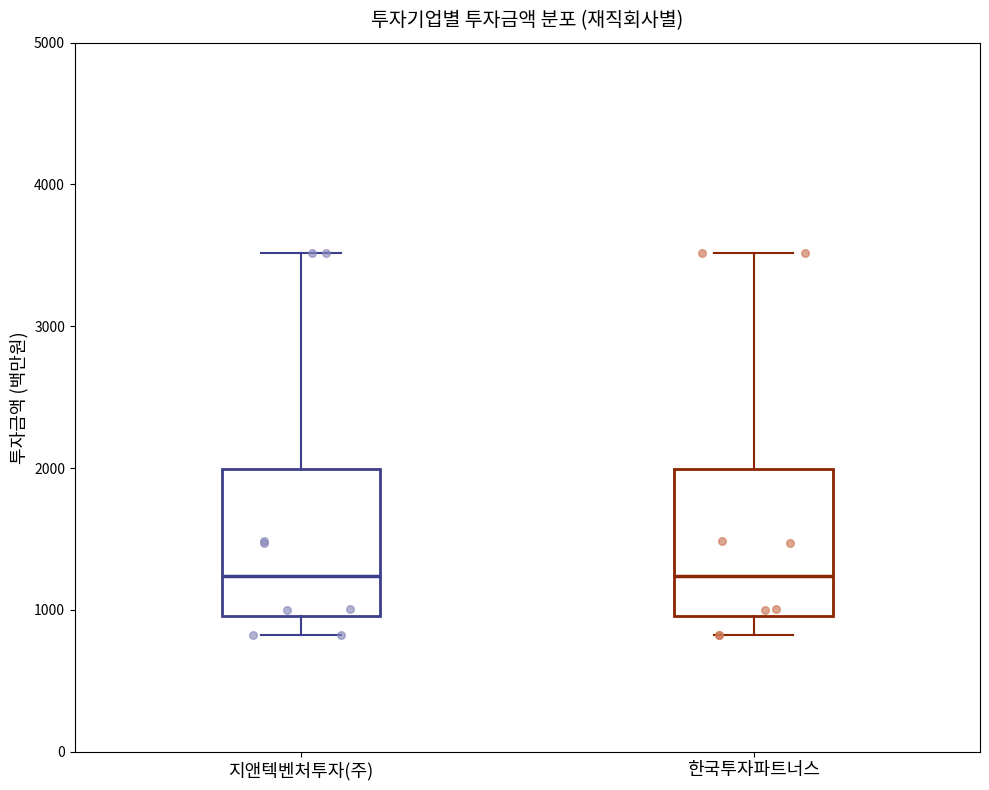

Where is the lower edge of the box for 한국투자파트너스 on the y-axis? The values are not printed on the chart, so give them approximately, as read against the axis.

1000